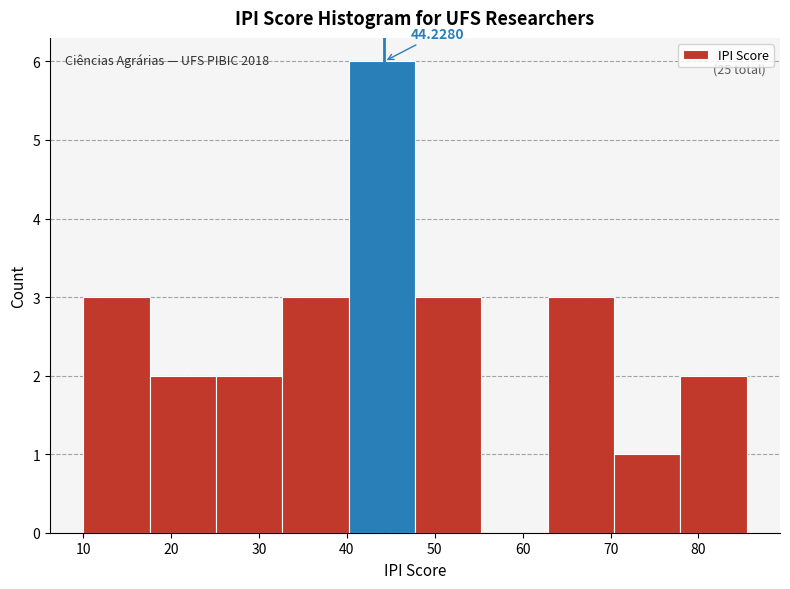

Over which range of the x-axis is the bar tallest?

40 to 48